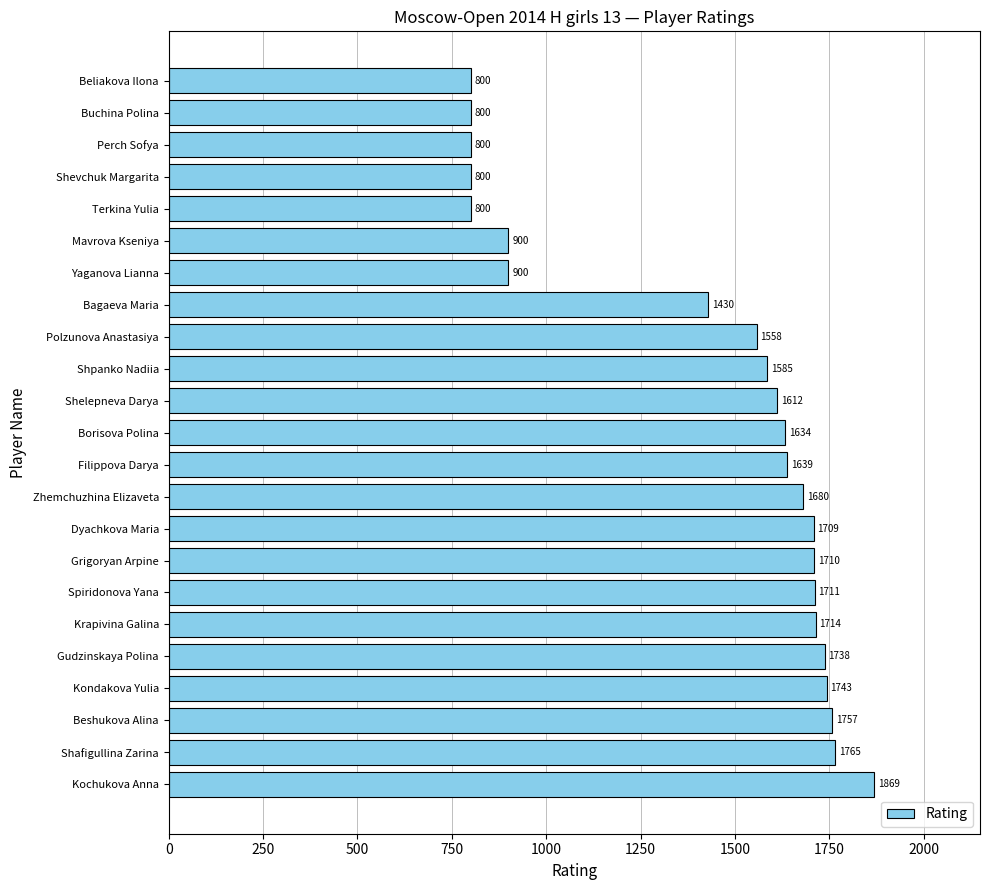

What is the sum of all values?

32654